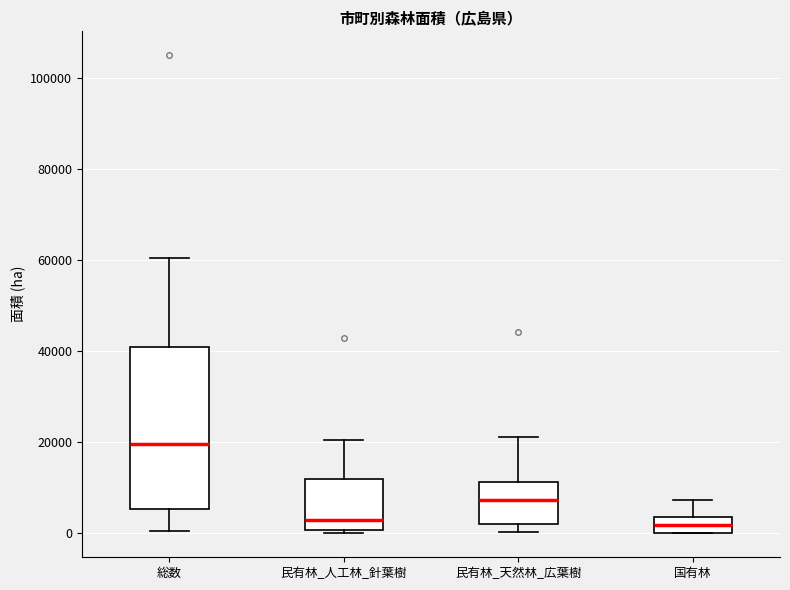

Which box's median line is the highest?

総数